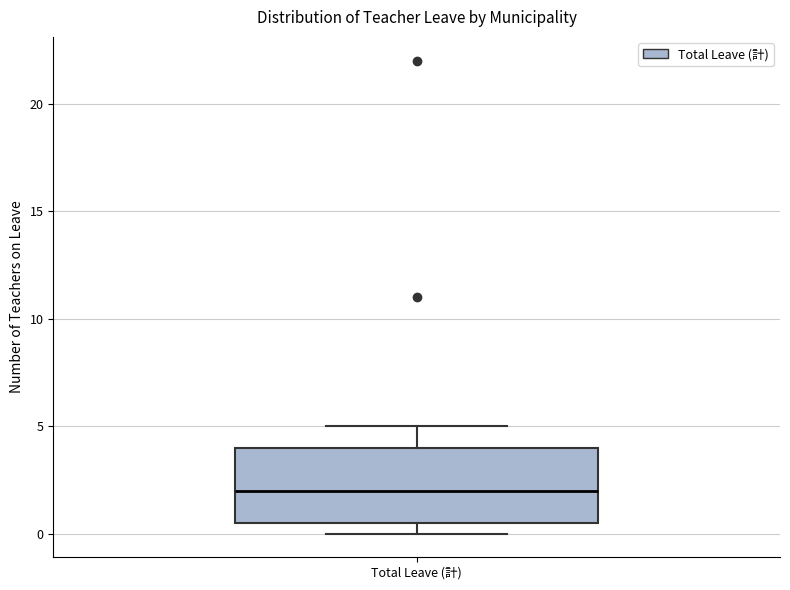

Where is the upper edge of the box for Total Leave (計) on the y-axis? The values are not printed on the chart, so give them approximately, as read against the axis.

4.0